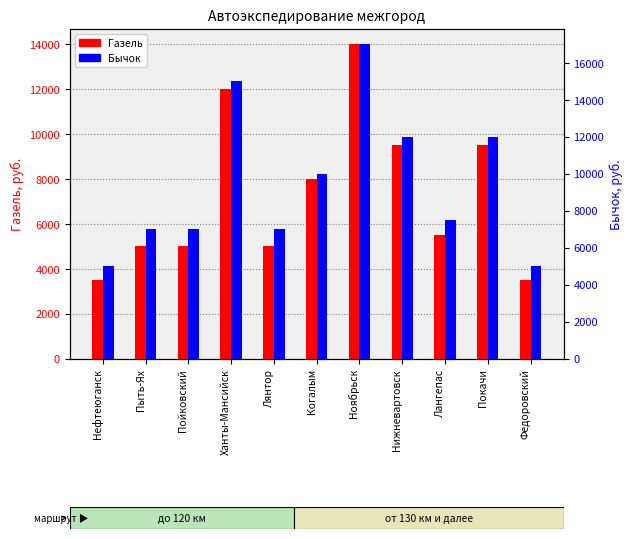

What is the spread (max minus min) of values at Пыть-Ях?

2000